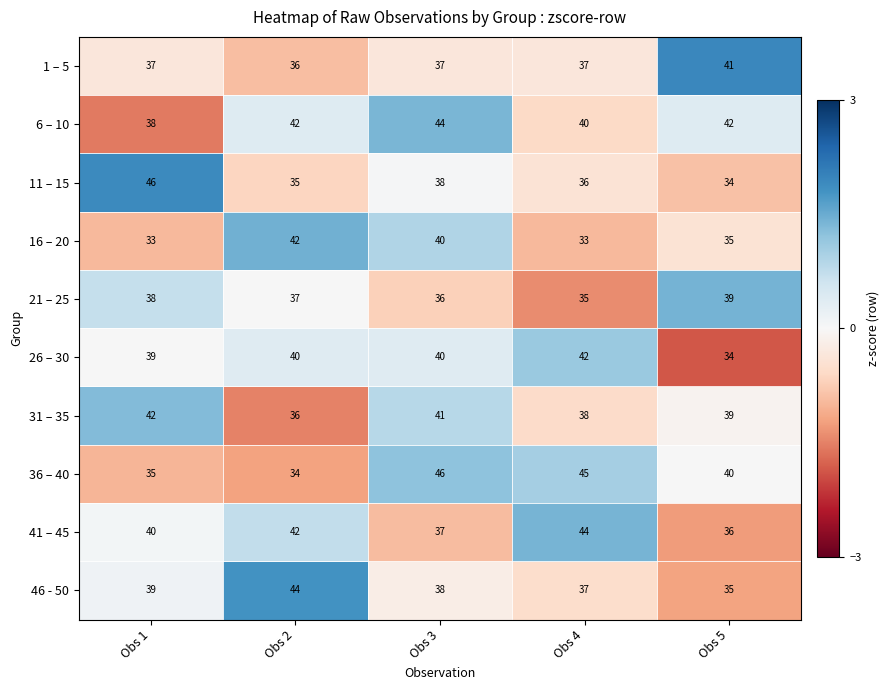

Rank the categories by 41 – 45 value from lowest to highest.

Obs 5, Obs 3, Obs 1, Obs 2, Obs 4